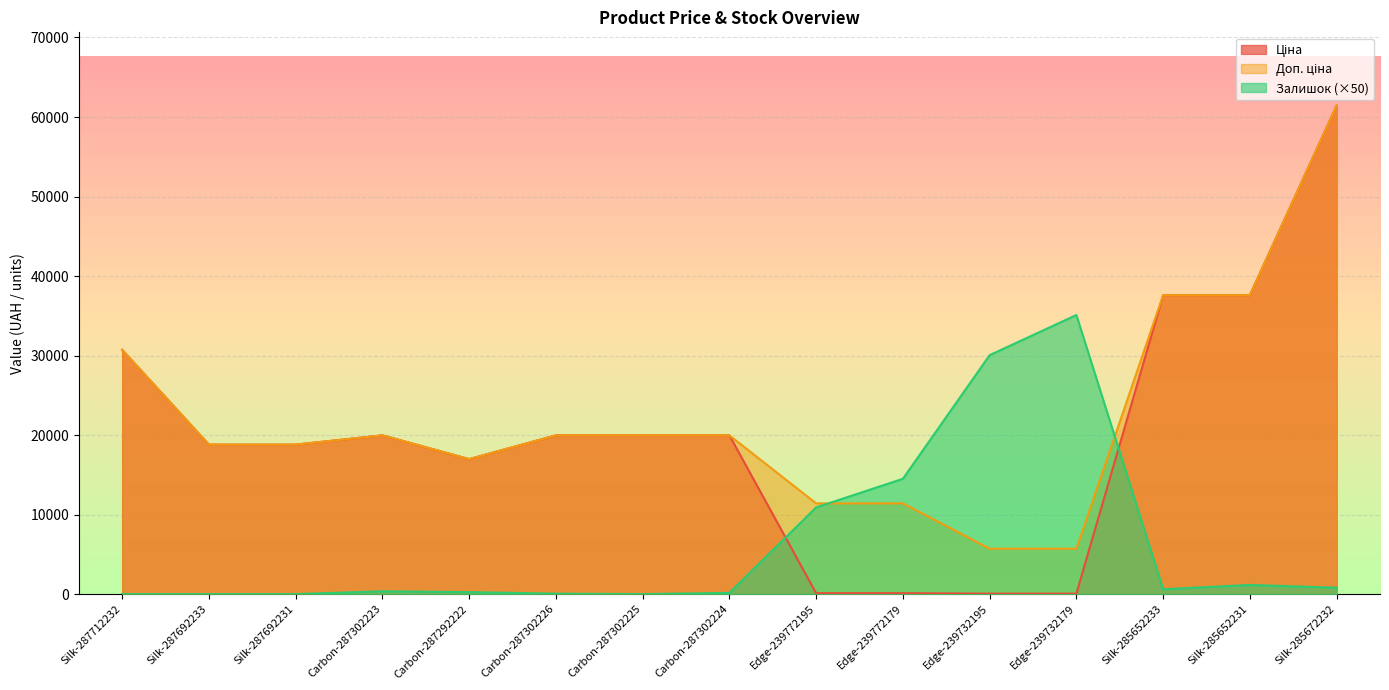

How many distinct data groups are displayed?

3